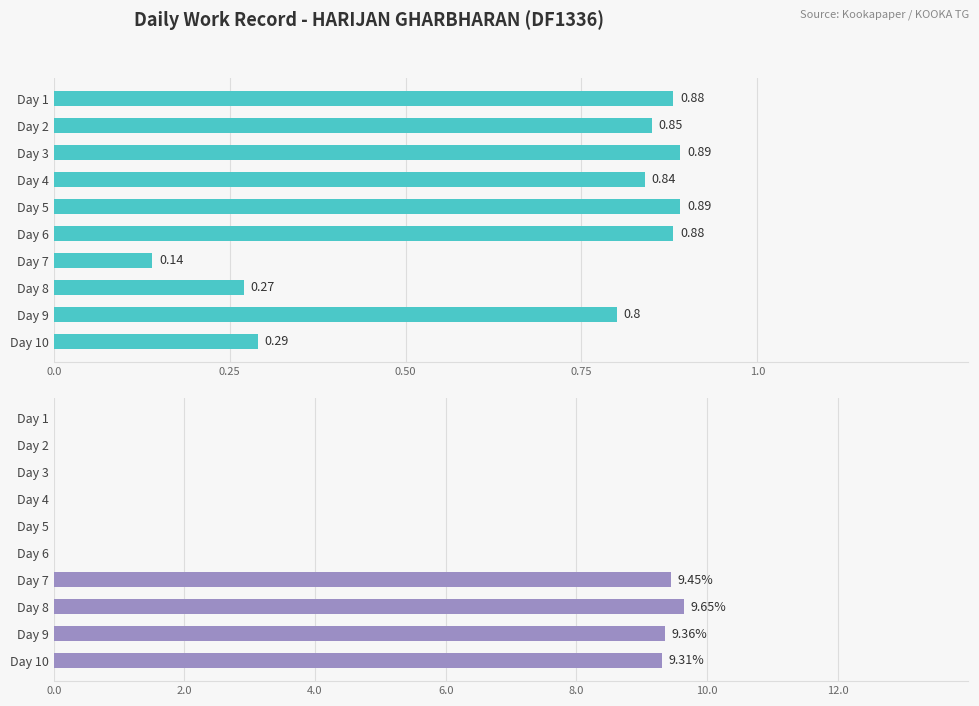

What is the maximum value shown in the chart?

9.7